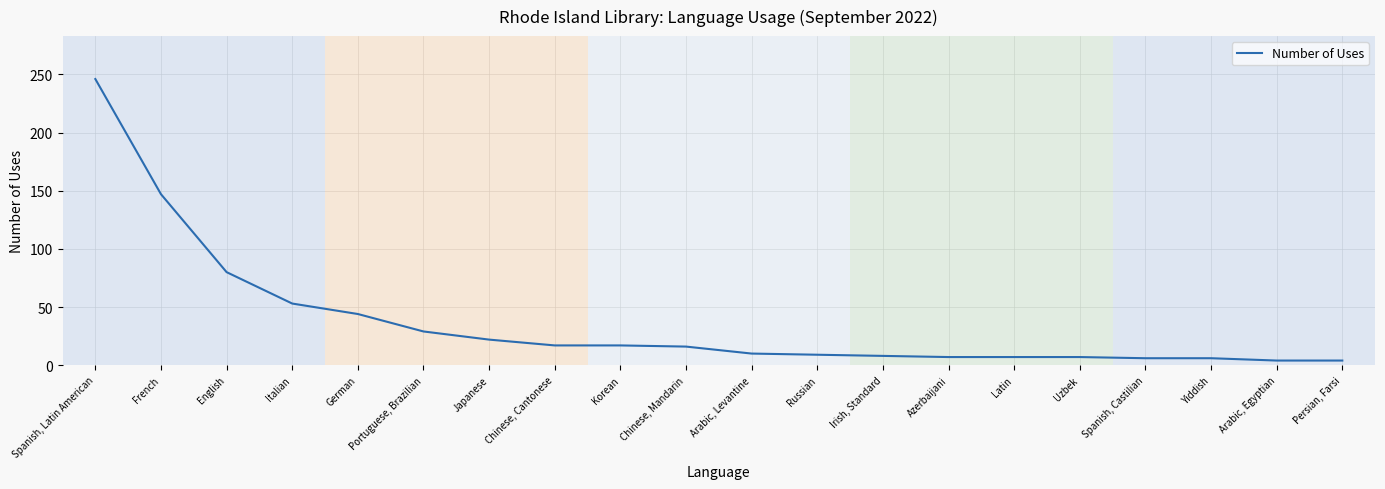

What is the difference between the maximum and minimum values?

242